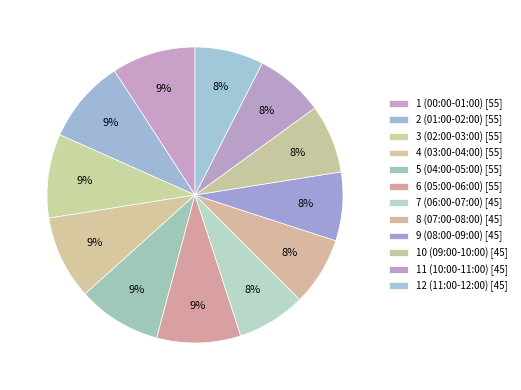

Does 10 (09:00-10:00) account for over 50% of the chart?

No